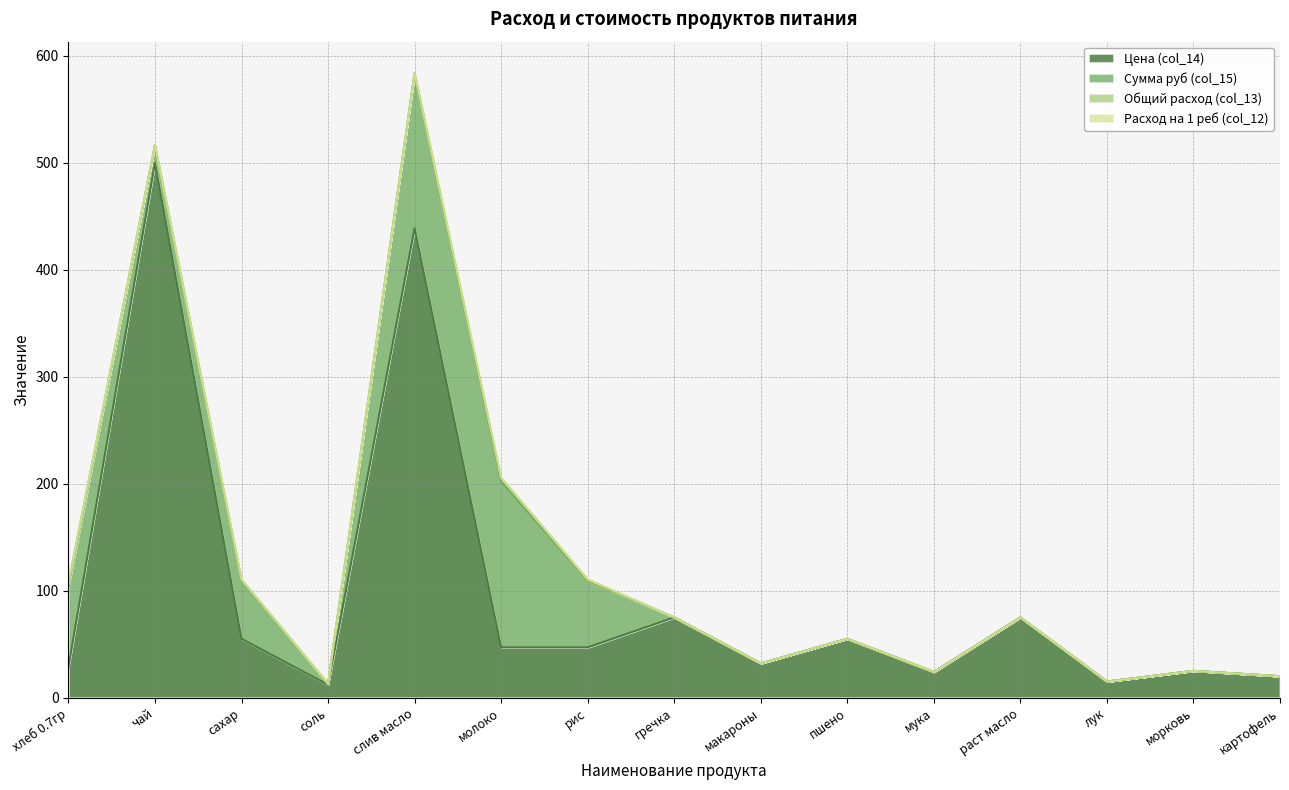

What is the difference between the maximum and minimum values in the Расход на 1 реб (col_12) series?

0.1